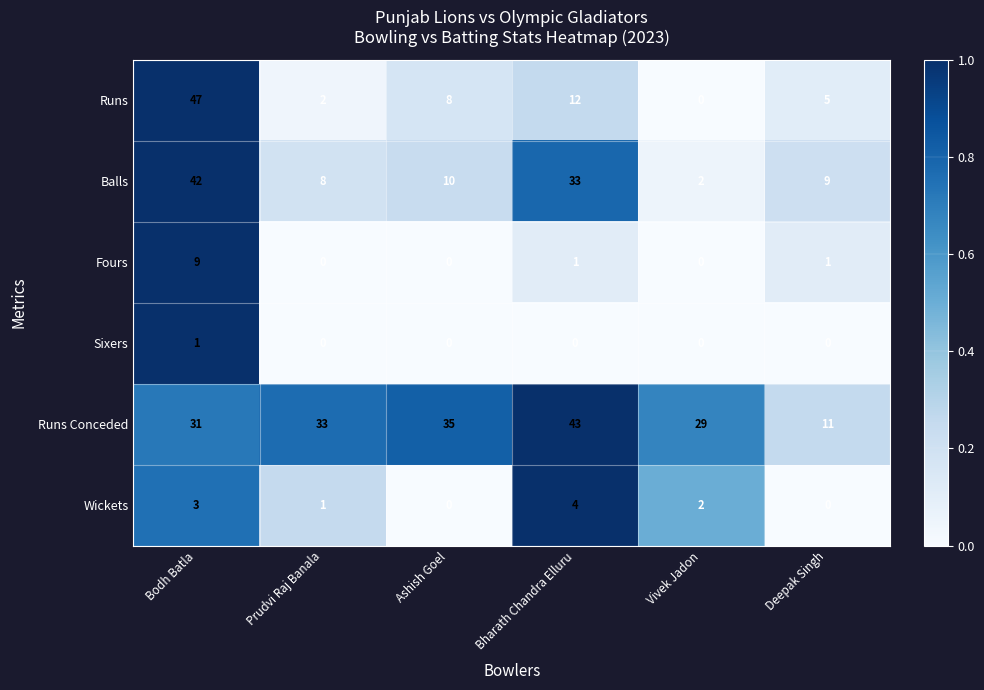

Which category has the highest value across all series?

Bodh Batla